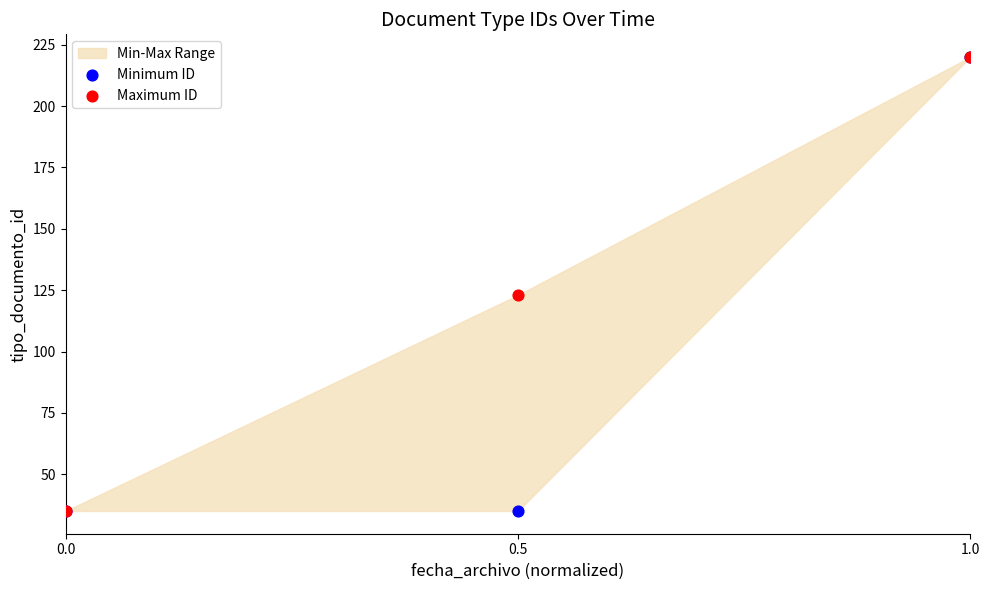

In the Maximum ID series, what Y value is closest to 127?

123